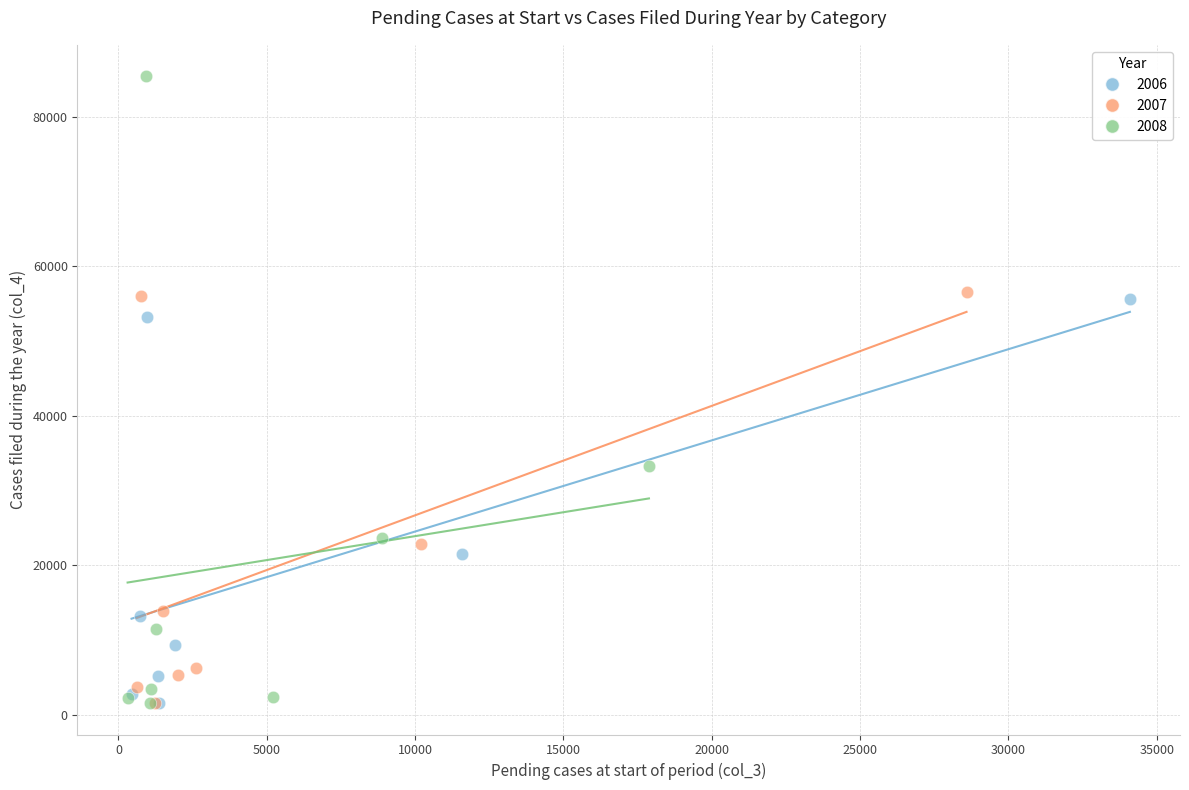

Which series has the largest Y range (max minus min)?

2008